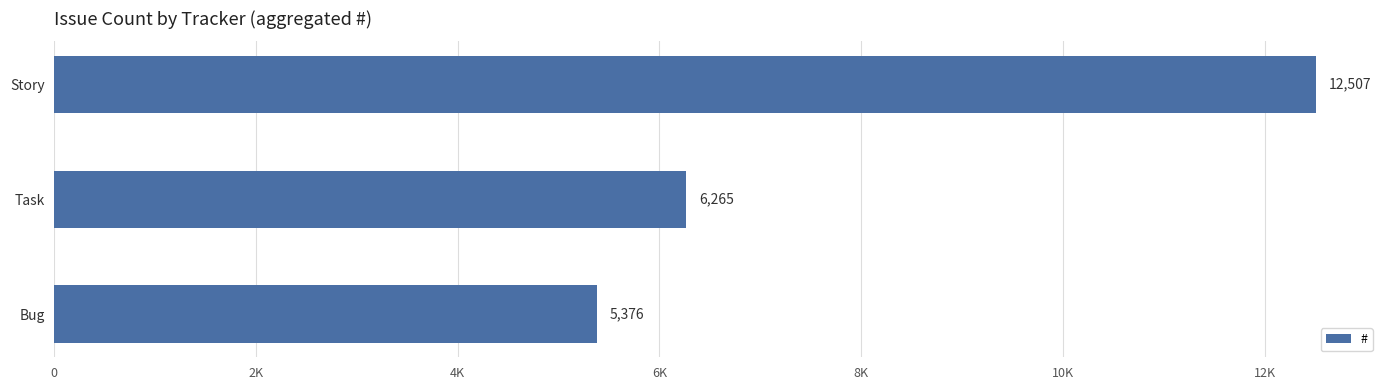

List the labels in order of value, largest first.

Story, Task, Bug